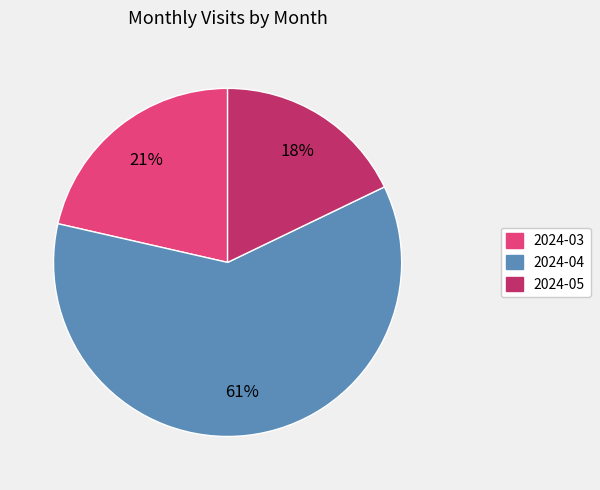

What is the largest slice in the pie chart?

2024-04